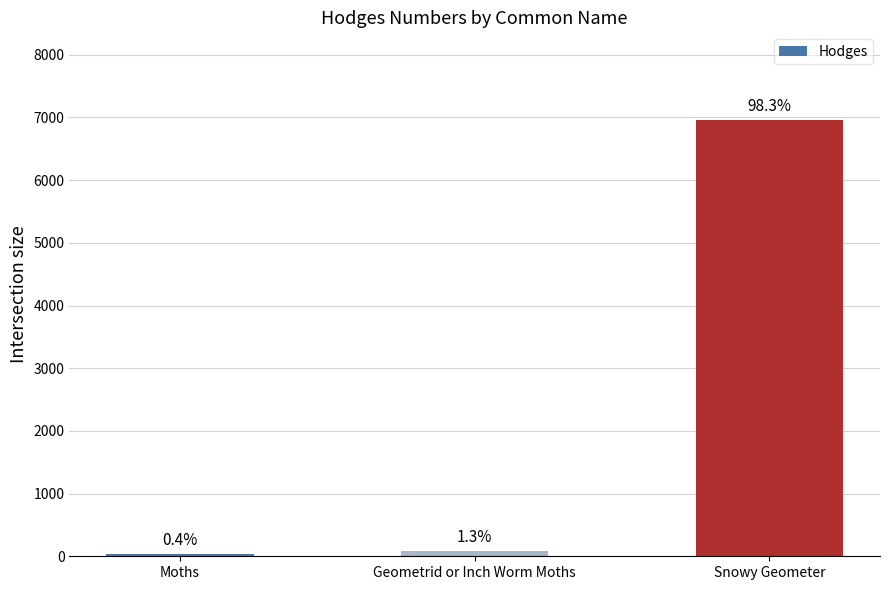

How many bars are there in total?

3